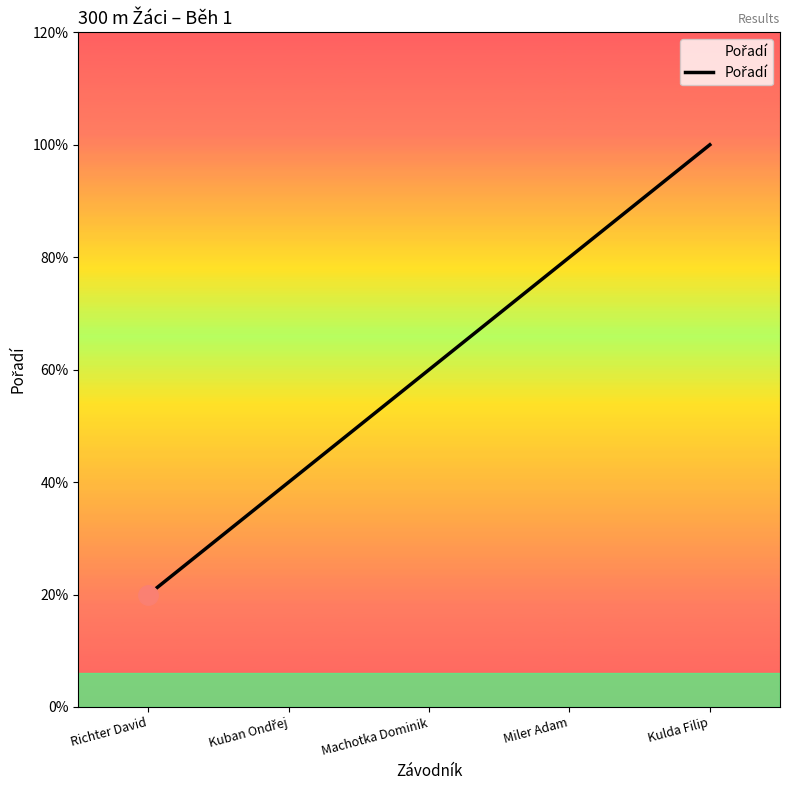

What is the ratio of the value at Miler Adam to the value at Machotka Dominik?

1.3